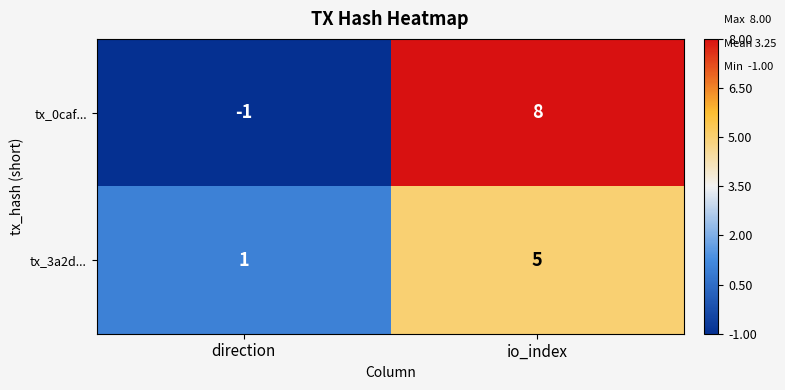

What is the sum of the tx_0caf... values at direction and io_index?

7